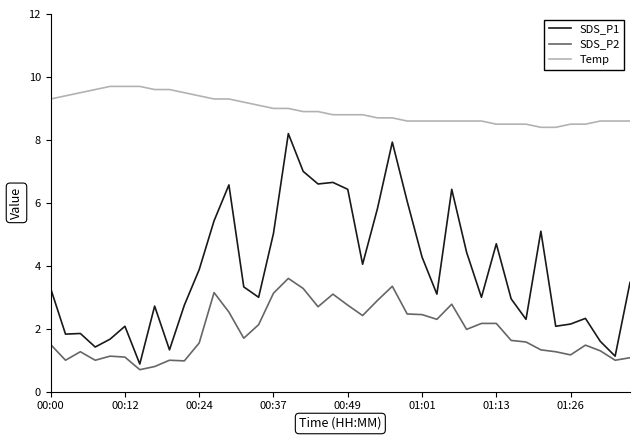

Which series has the largest total across all categories?

Temp